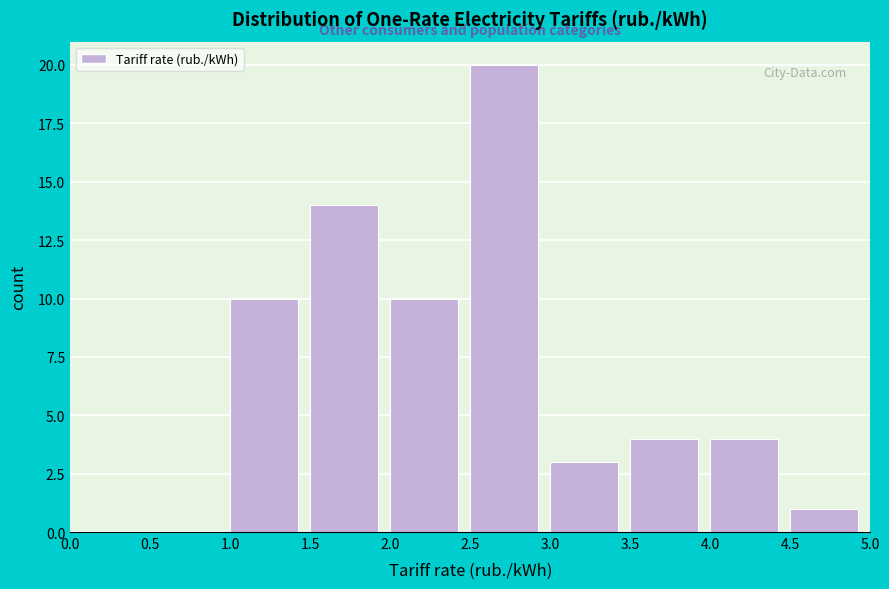

What is the height of the bar covering 3.5 to 4.0 on the x-axis? The values are not printed on the chart, so give them approximately, as read against the axis.

4